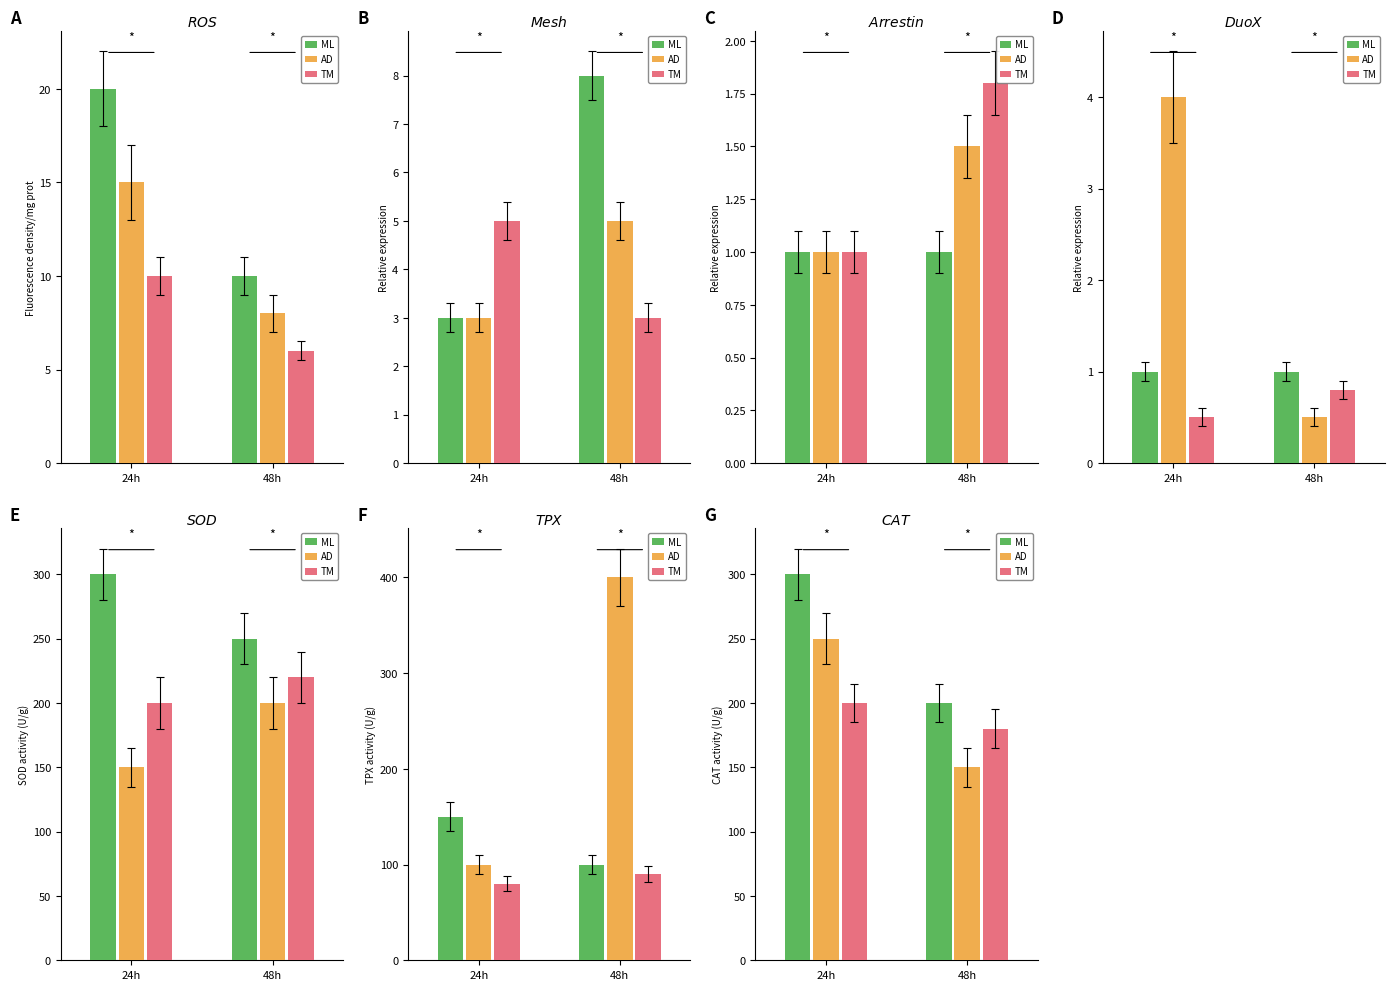

At 24h, list the series in order from smallest to largest.

TM, AD, ML